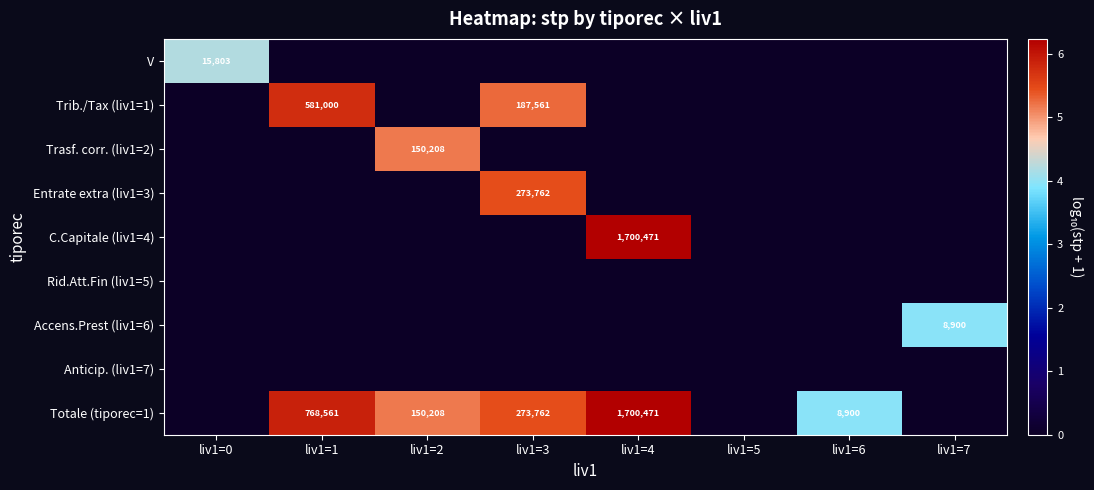

Is it true that Totale (tiporec=1) equals 8900 at liv1=6?

True